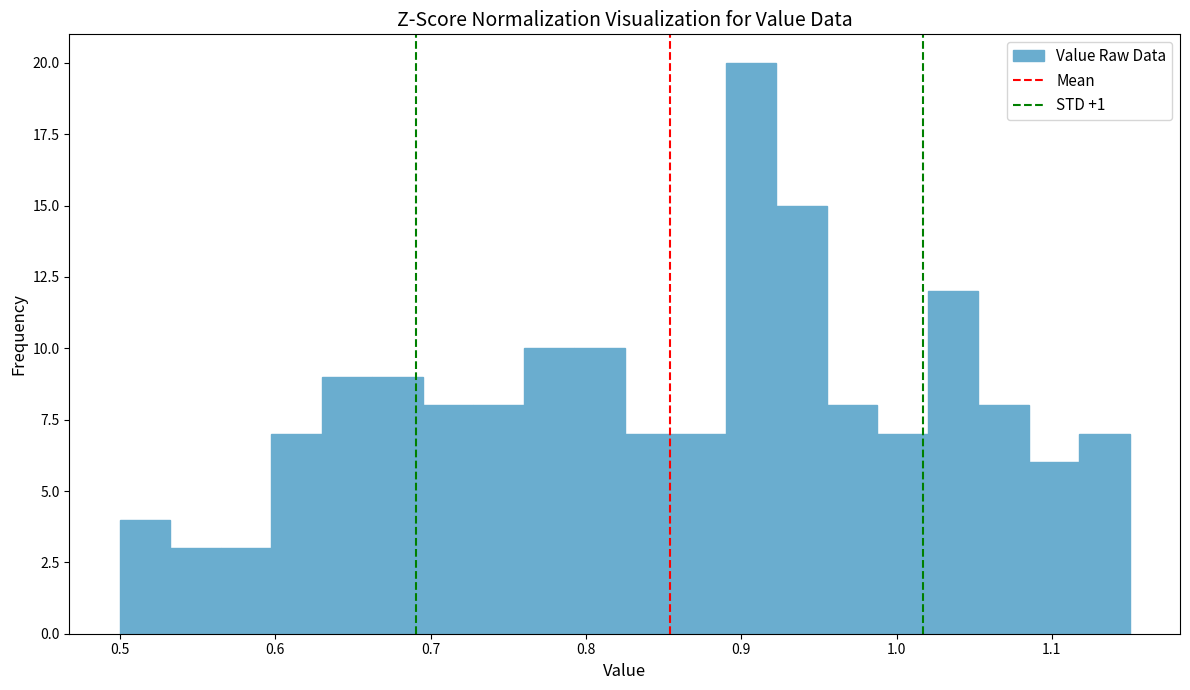

Around what value on the x-axis is the tallest bar? Give the approximate position of its centre, as read against the axis.

0.91